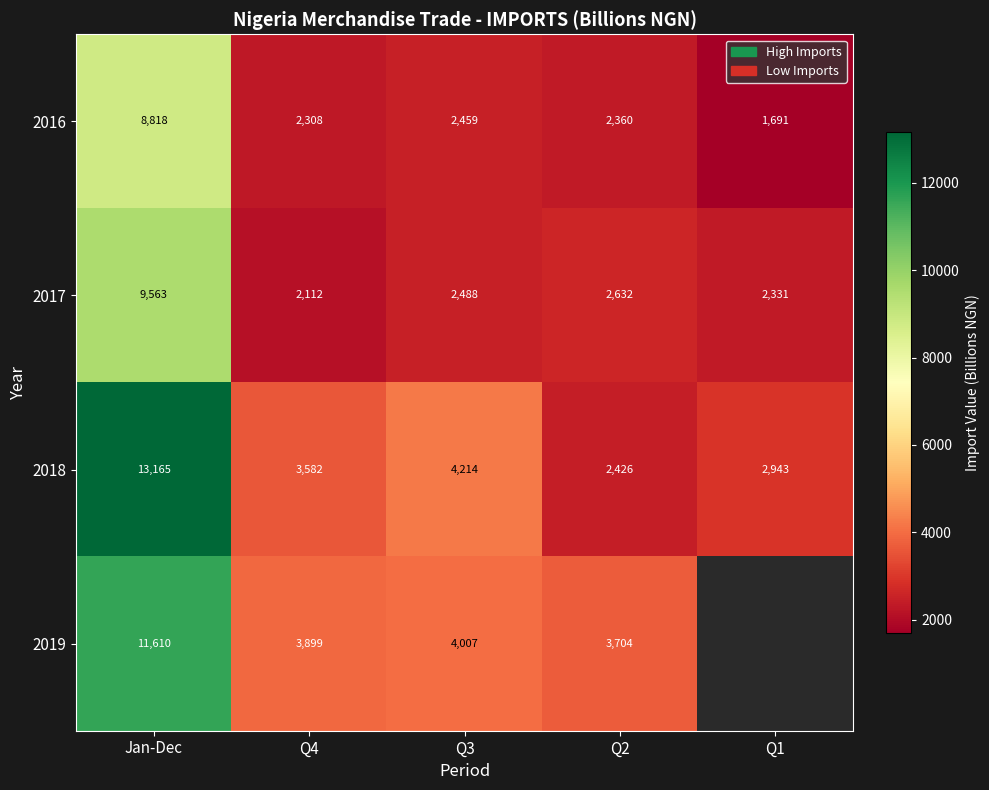

What is the difference between the 2017 values at Q3 and Q4?

376